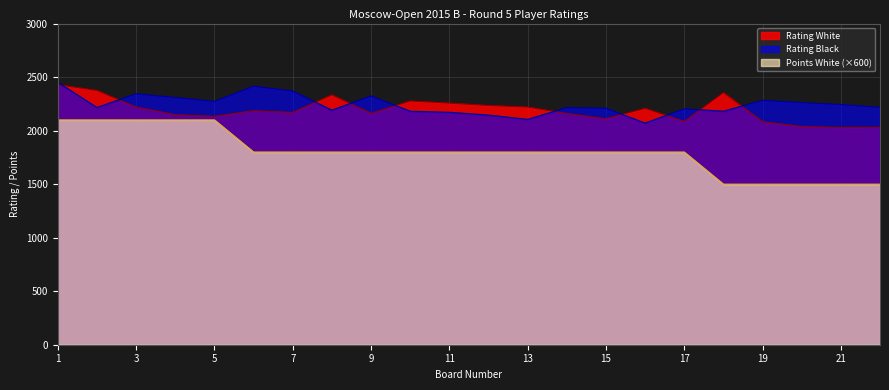

True or false: Points White has more than 0 interior local peaks.

False